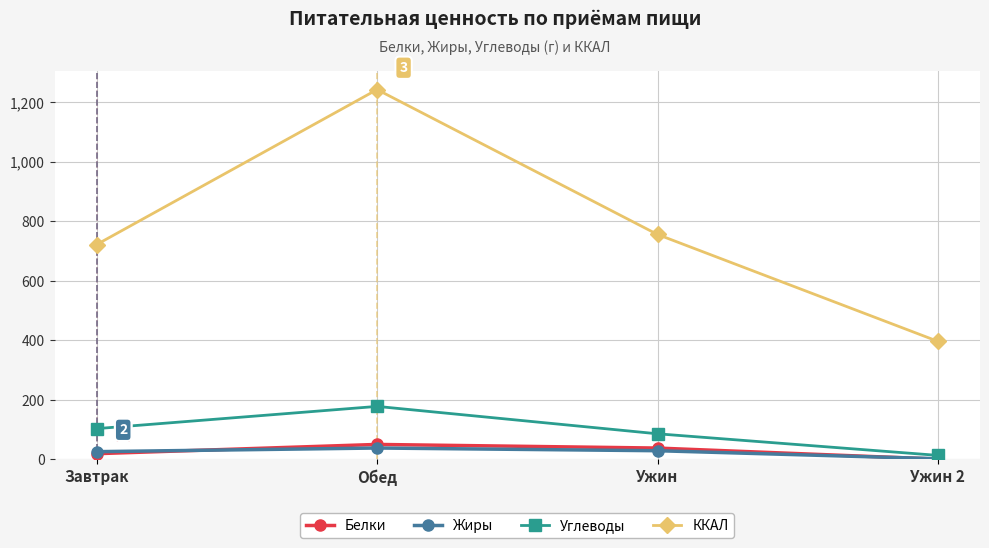

True or false: ККАЛ and Углеводы cross at least once.

False